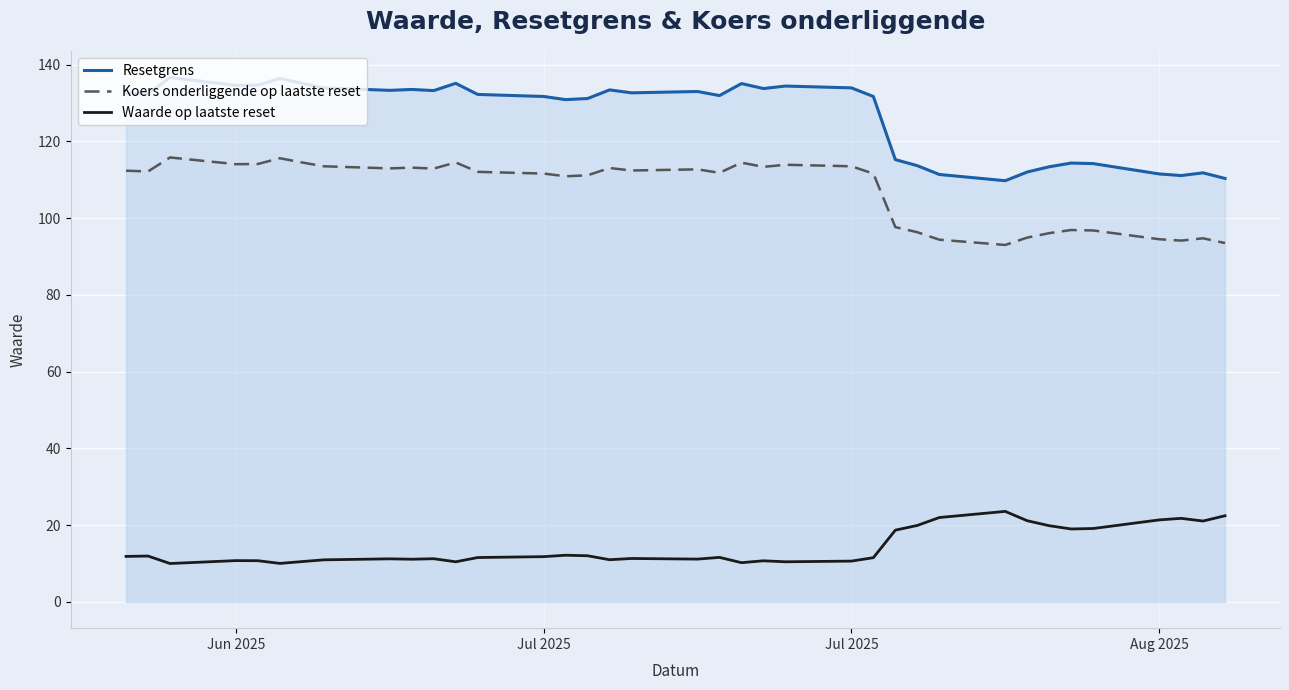

Reading left to right, transcribe all the data shown in this chart.

Resetgrens: 132.6	132.3	136.6	134.6	134.6	136.4	135.1	133.9	133.3	133.5	133.2	135.1	132.2	131.7	130.9	131.2	133.4	132.6	133.0	131.9	135.1	133.8	134.4	133.9	131.7	115.2	113.7	111.4	109.7	112.0	113.4	114.3	114.2	111.5	111.1	111.8	110.3
Koers onderliggende op laatste reset: 112.3	112.2	115.8	114.0	114.1	115.6	114.5	113.5	113.0	113.2	112.9	114.5	112.0	111.6	110.9	111.2	113.0	112.4	112.7	111.8	114.5	113.3	113.9	113.5	111.6	97.7	96.3	94.4	93.0	94.9	96.1	96.9	96.8	94.5	94.1	94.7	93.5
Waarde op laatste reset: 11.9	12.0	10.0	10.8	10.7	10.0	10.5	11.0	11.2	11.1	11.3	10.5	11.6	11.8	12.2	12.0	11.0	11.3	11.2	11.6	10.2	10.7	10.5	10.6	11.5	18.7	19.9	22.0	23.6	21.2	19.9	19.0	19.1	21.4	21.8	21.1	22.5